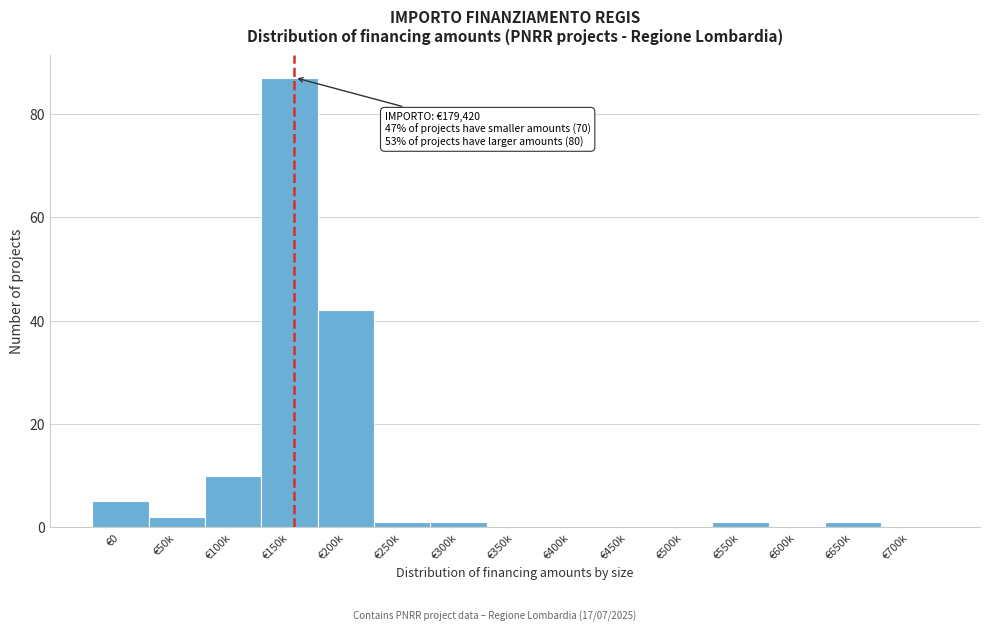

Reading left to right, what are all the values shown in this chart?

€0=5	€50k=2	€100k=10	€150k=87	€200k=42	€250k=1	€300k=1	€350k=0	€400k=0	€450k=0	€500k=0	€550k=1	€600k=0	€650k=1	€700k=0